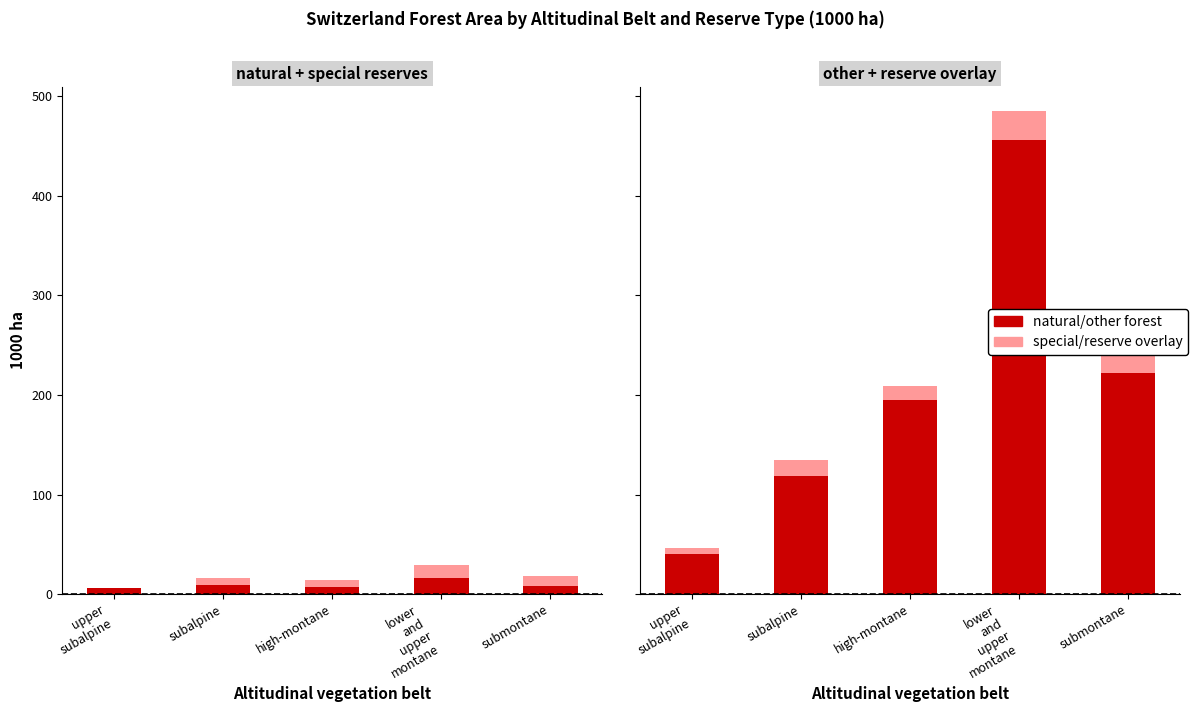

At which category does the chart reach its minimum across all series?

upper
subalpine